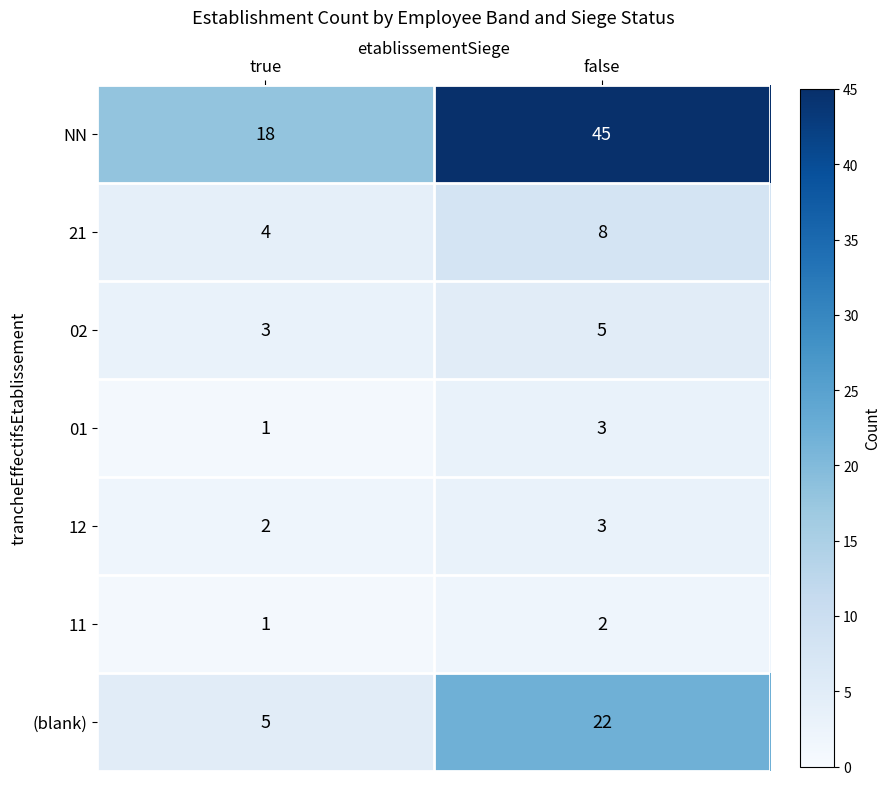

List the labels in order of 01 value, largest first.

false, true